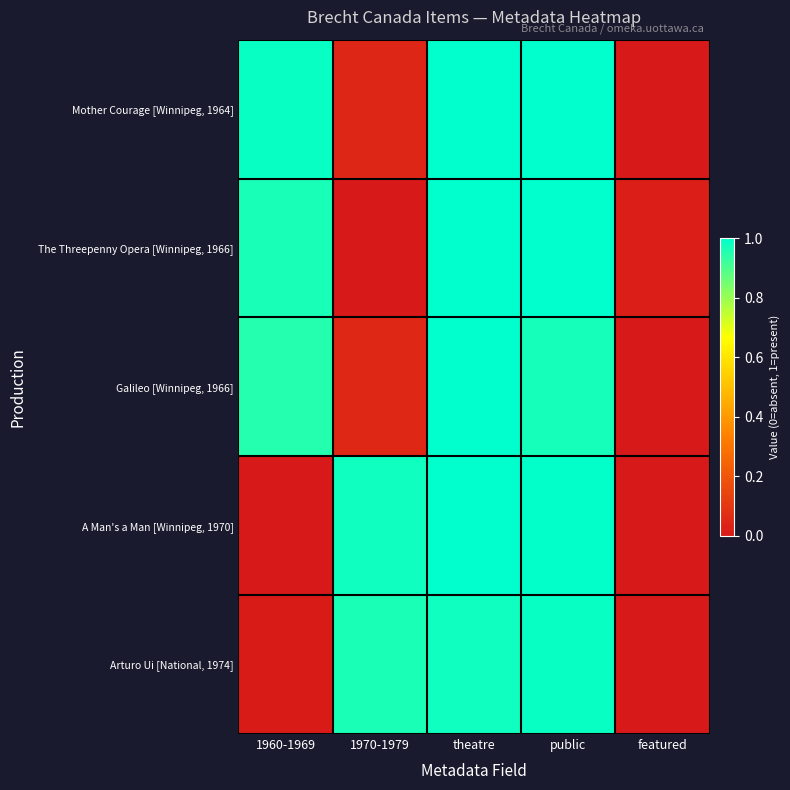

Reading right to left, what are all the values shown in this chart?

Mother Courage [Winnipeg, 1964]: featured=0.0	public=1.0	theatre=1.0	1970-1979=0.0	1960-1969=1.0
The Threepenny Opera [Winnipeg, 1966]: featured=0.0	public=1.0	theatre=1.0	1970-1979=0.0	1960-1969=1.0
Galileo [Winnipeg, 1966]: featured=0.0	public=1.0	theatre=1.0	1970-1979=0.0	1960-1969=1.0
A Man's a Man [Winnipeg, 1970]: featured=0.0	public=1.0	theatre=1.0	1970-1979=1.0	1960-1969=0.0
Arturo Ui [National, 1974]: featured=0.0	public=1.0	theatre=1.0	1970-1979=1.0	1960-1969=0.0